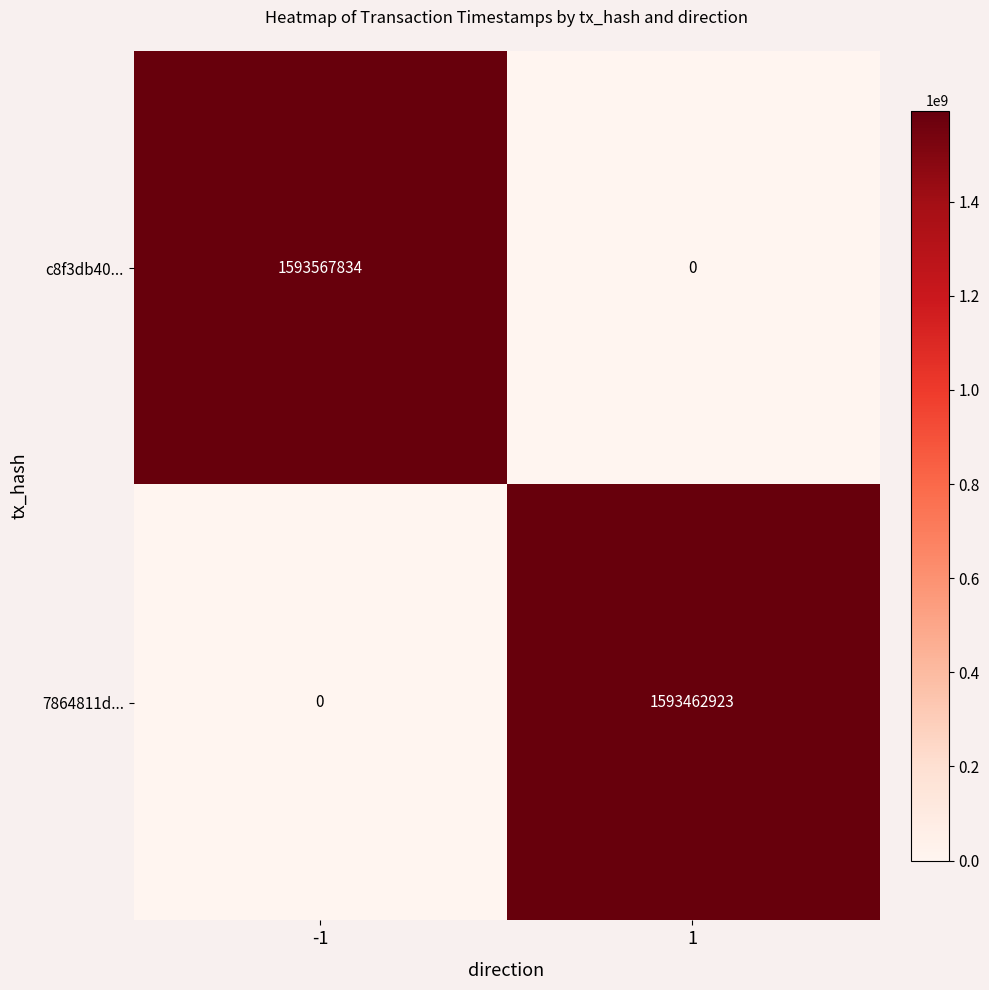

Reading left to right, transcribe all the data shown in this chart.

c8f3db40...: -1=1593567834	1=0
7864811d...: -1=0	1=1593462923